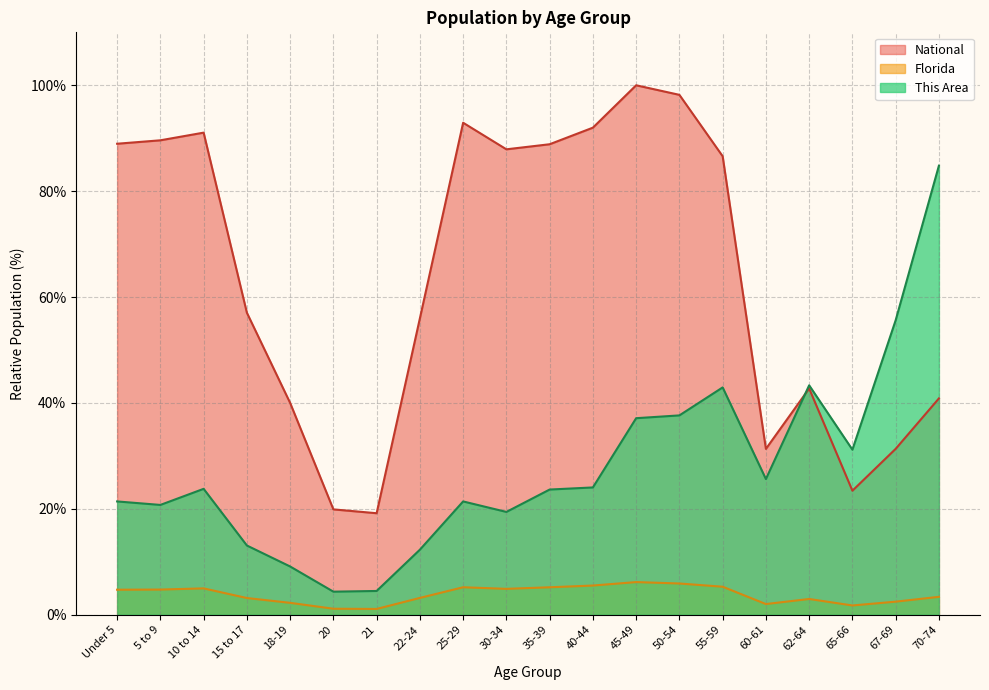

What is the label of the 20th point from the left?

70-74